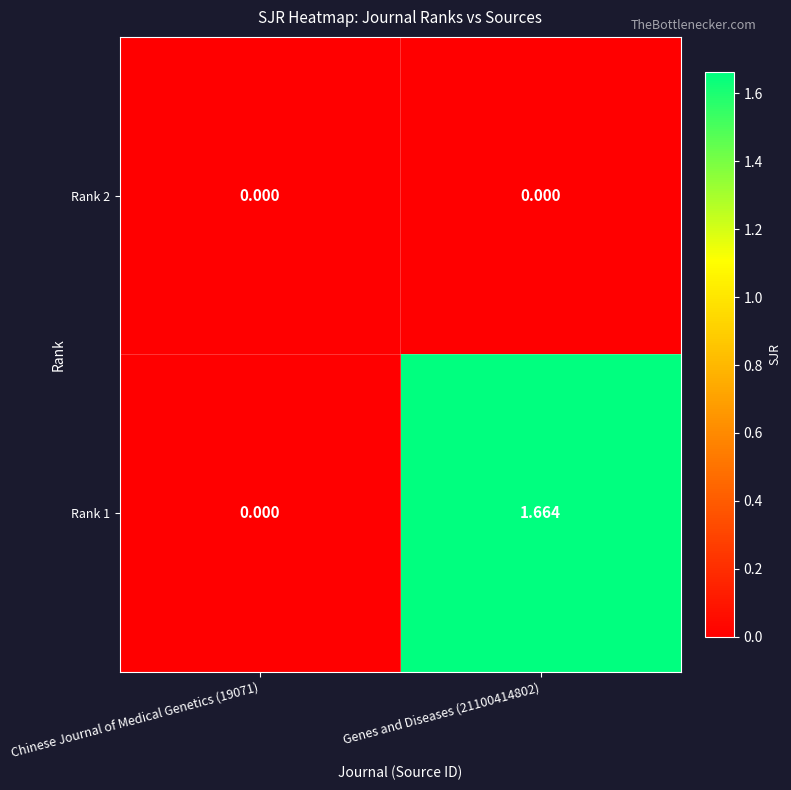

Is the value of Rank 1 at Genes and Diseases (21100414802) greater than the value of Rank 2 at Chinese Journal of Medical Genetics (19071)?

Yes